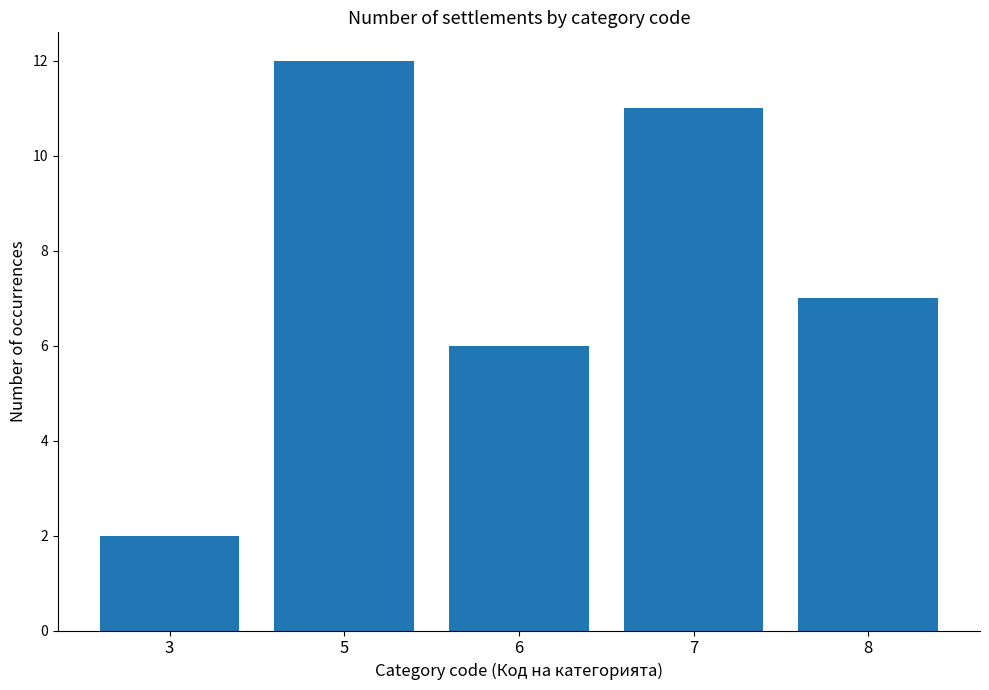

What is the maximum value shown in the chart?

12